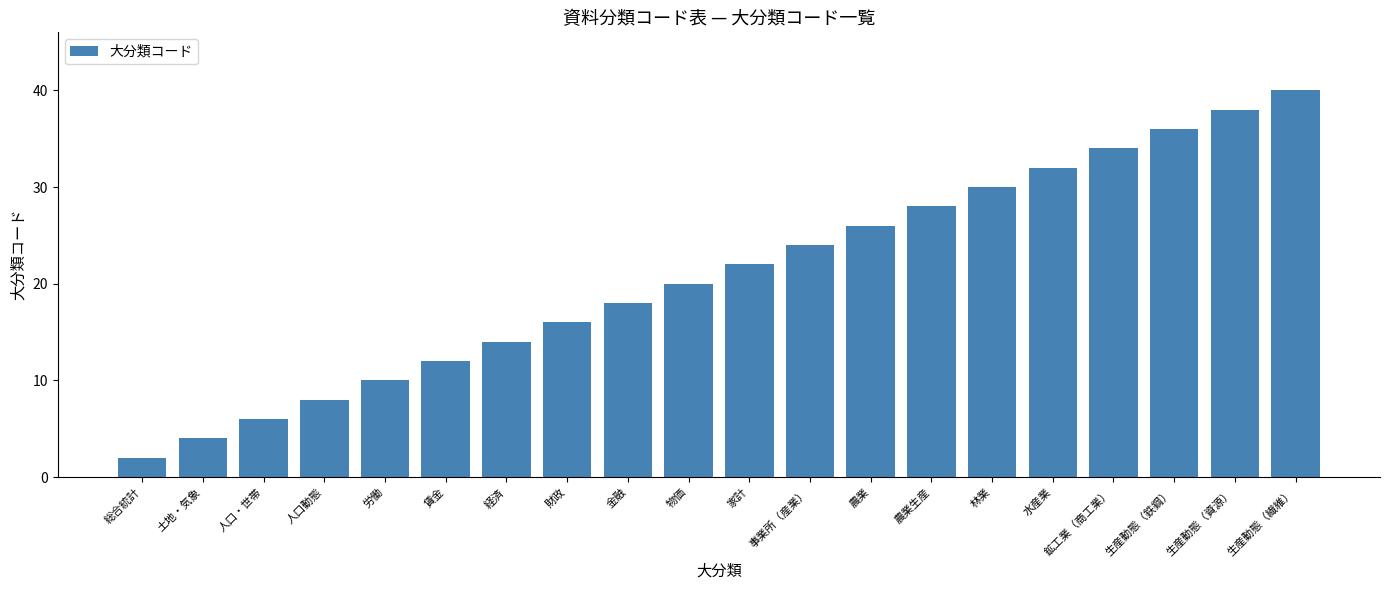

What is the label of the 12th bar from the right?

金融